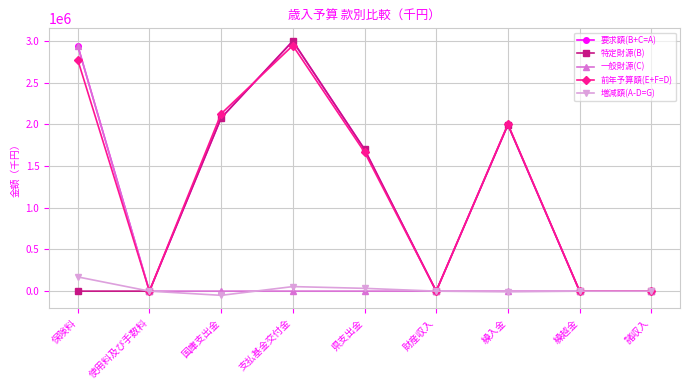

What is the smallest value displayed?

-50424